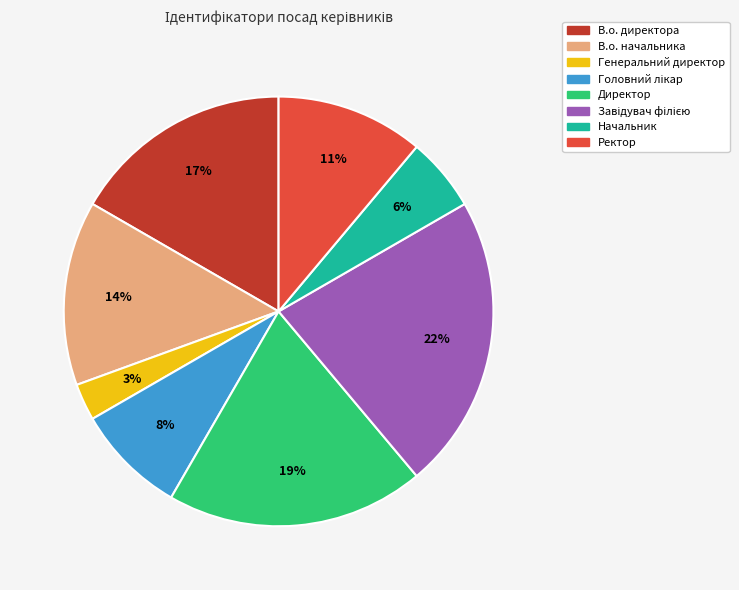

Do Директор and В.о. директора together represent more than half of the pie?

No